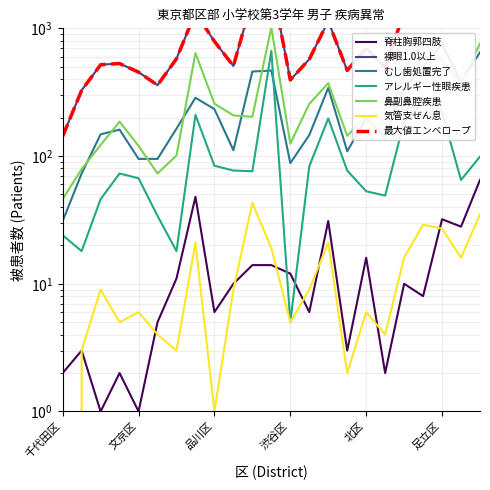

How many data points in 脊柱胸郭四肢 are less than 10?

11